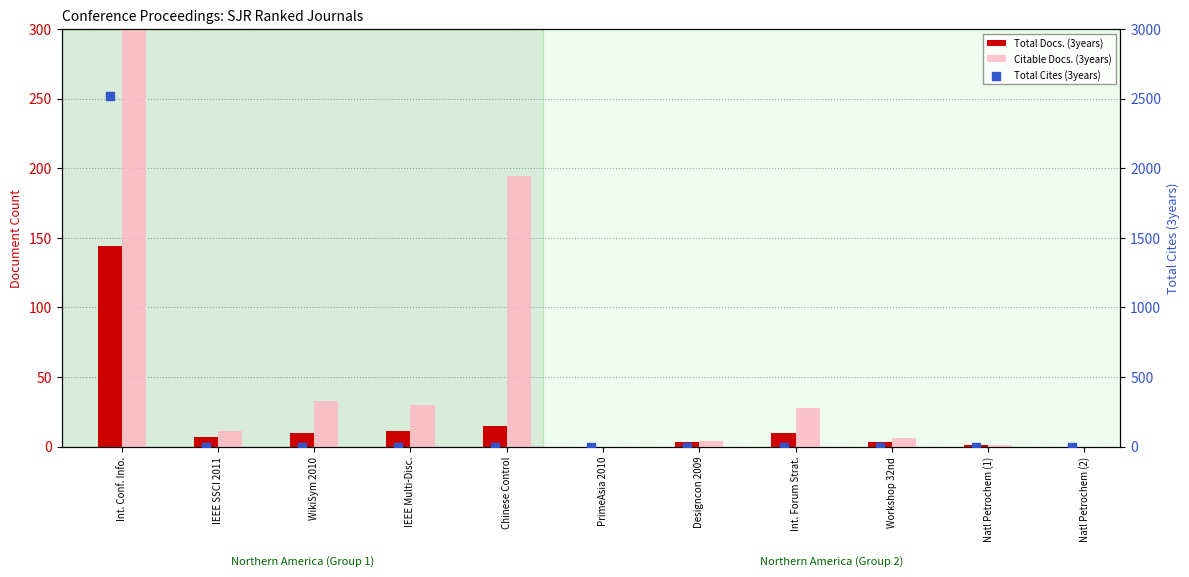

Which series has the largest Y range (max minus min)?

Citable Docs. (3years)